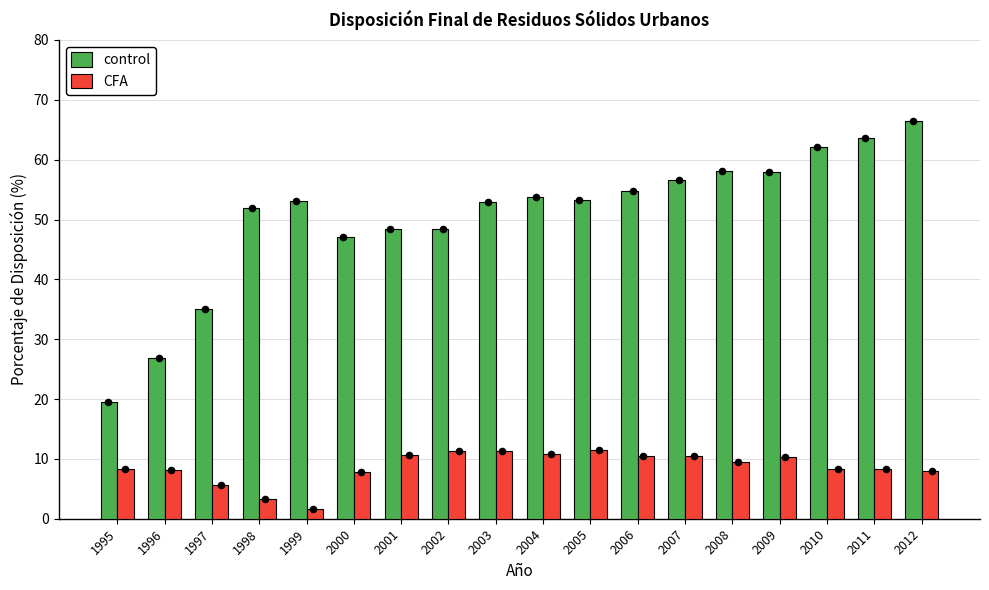

At which category is the sum across all series the highest?

2012